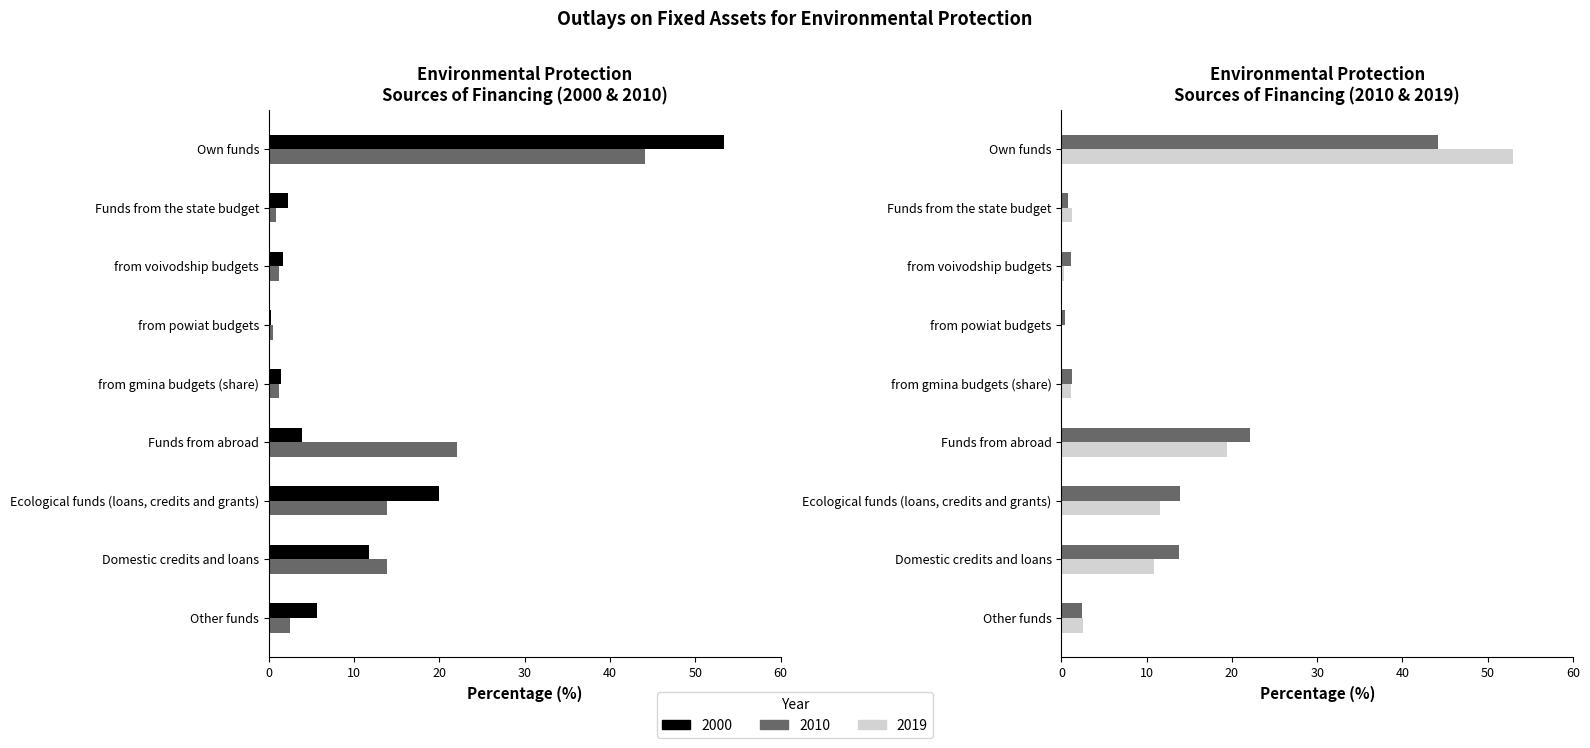

What is the value of the 2019 bar at the 8th from the left?

10.8